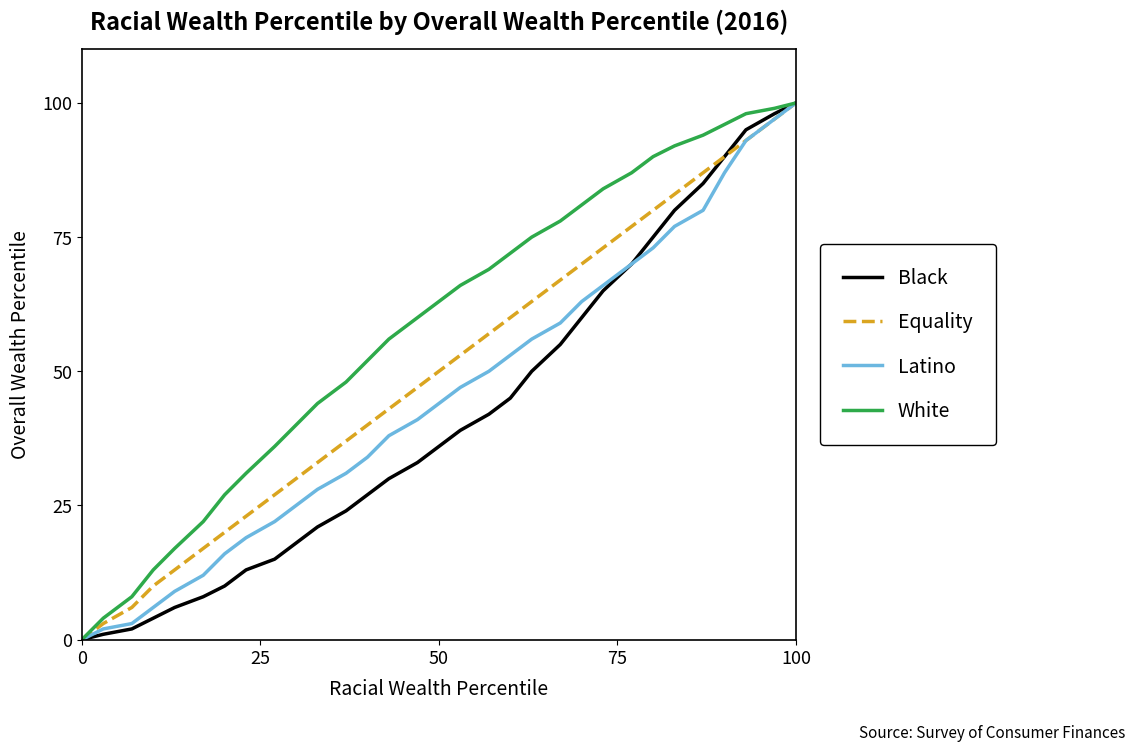

Rank the series by their average value, from lowest to highest.

Black, Latino, Equality, White